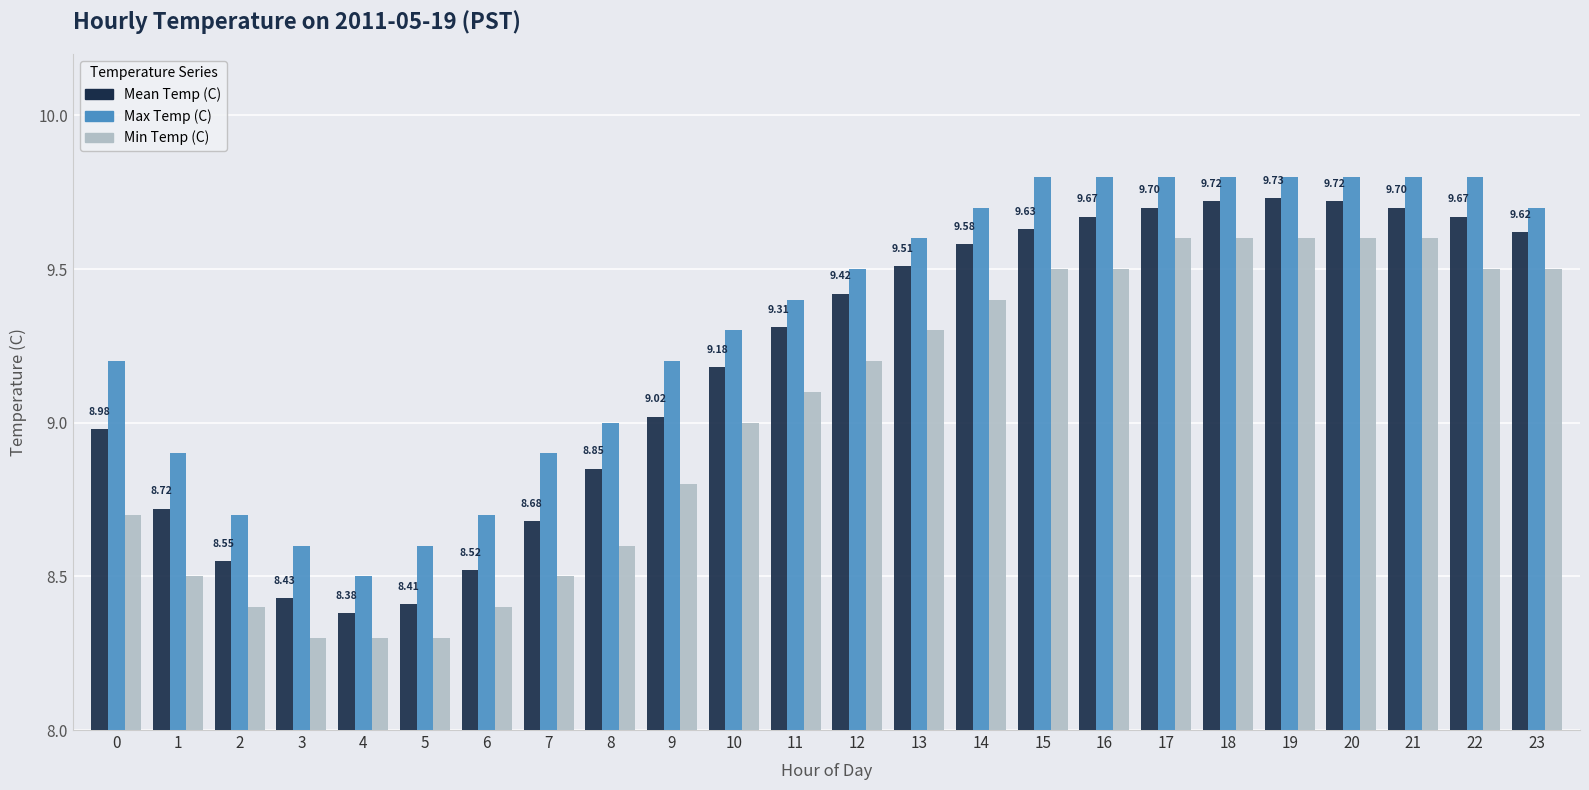

Which series changed the most between 2 and 17?

Min Temp (C)